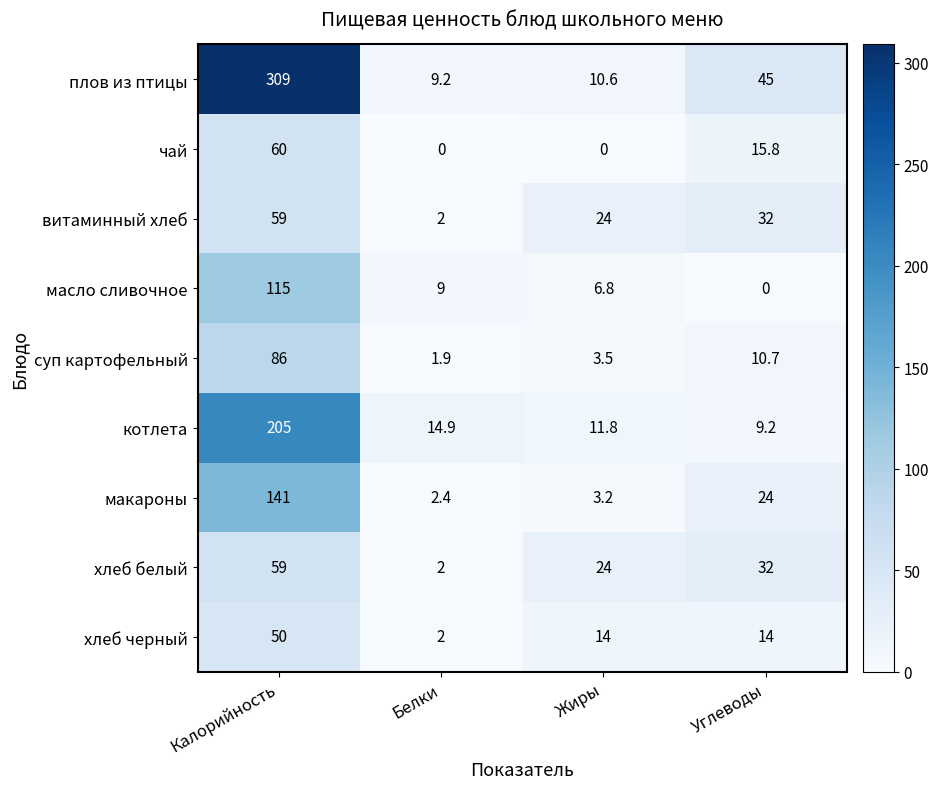

What is the difference between the плов из птицы values at Жиры and Углеводы?

34.4